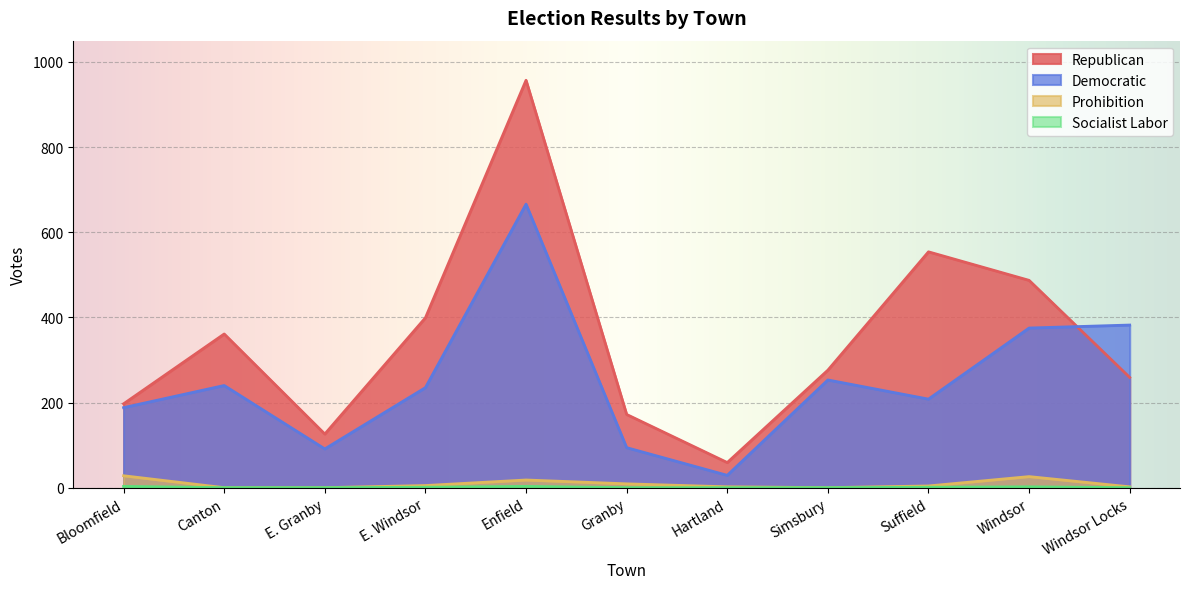

How many interior local valleys does the Republican series have?

2